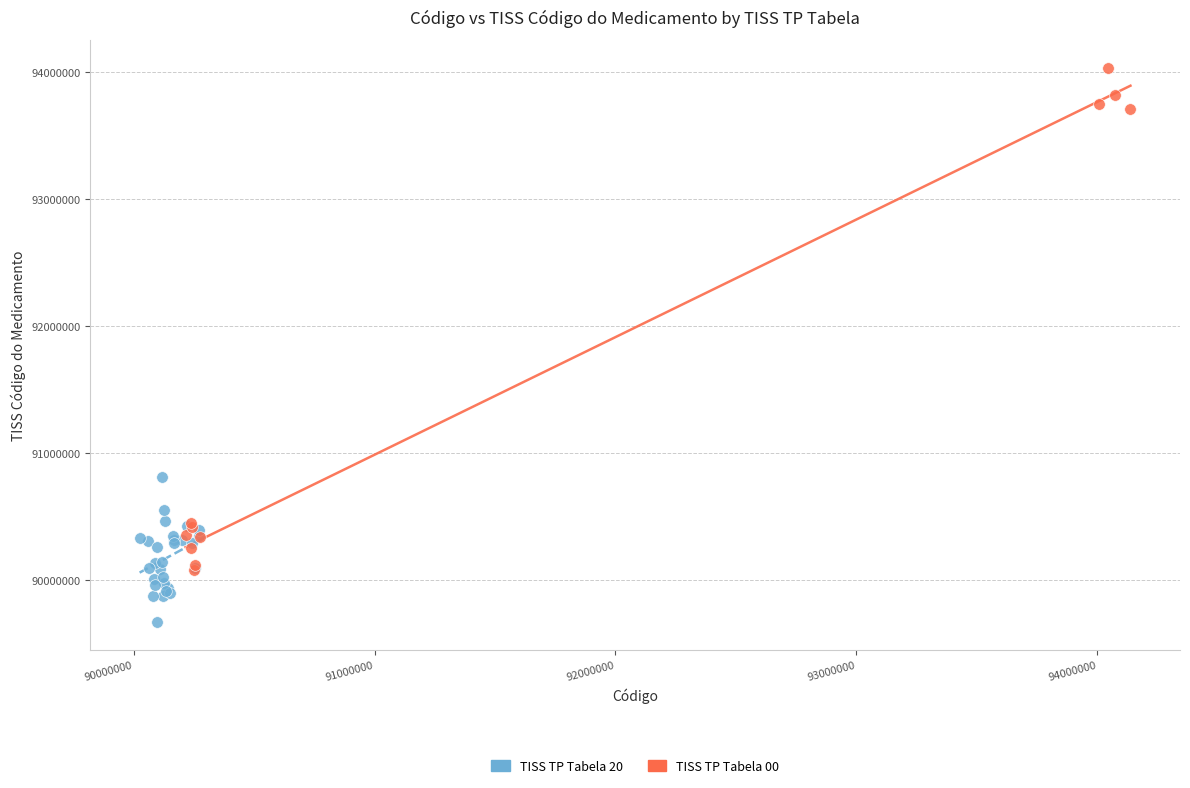

Which series reaches the maximum Y coordinate?

TISS TP Tabela 00